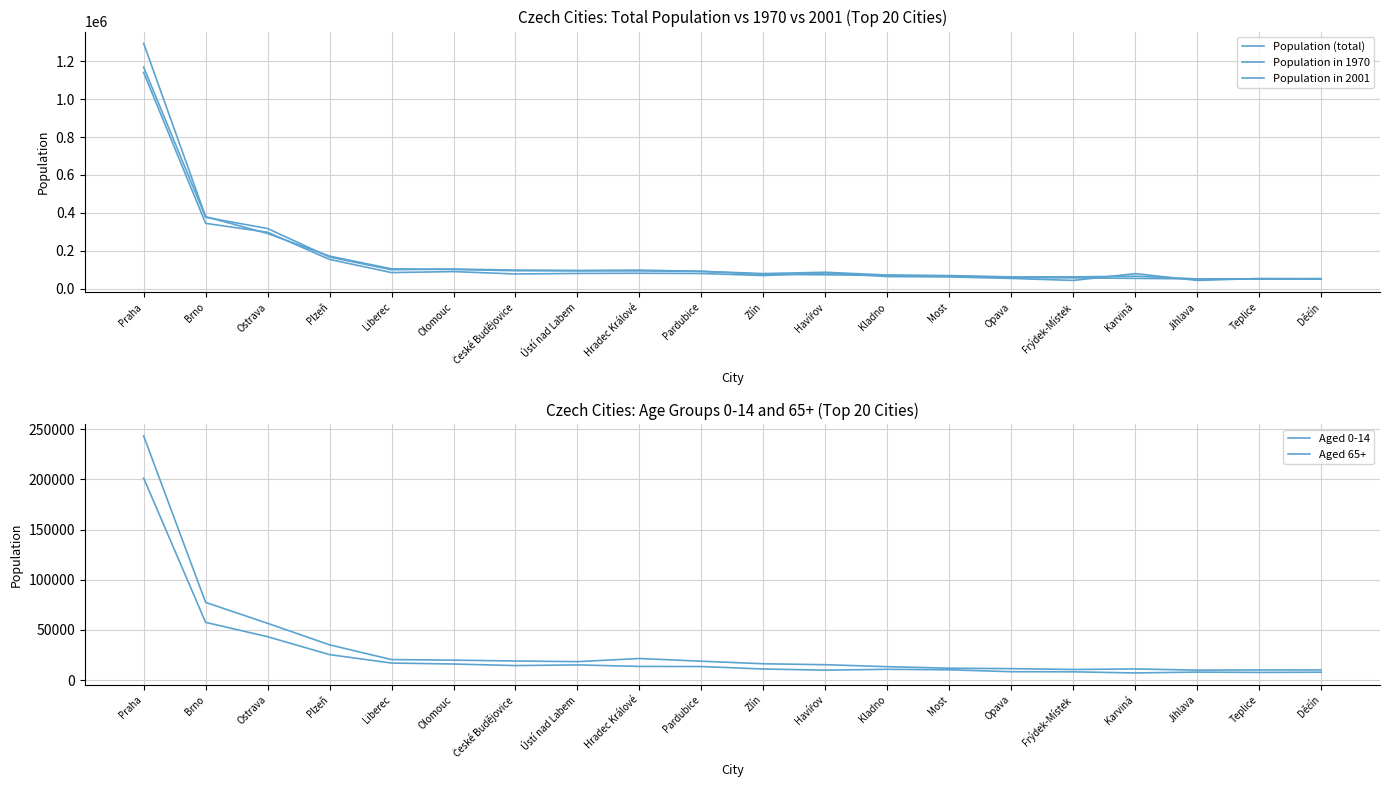

What is the difference between the highest and lowest values at Teplice?

45187